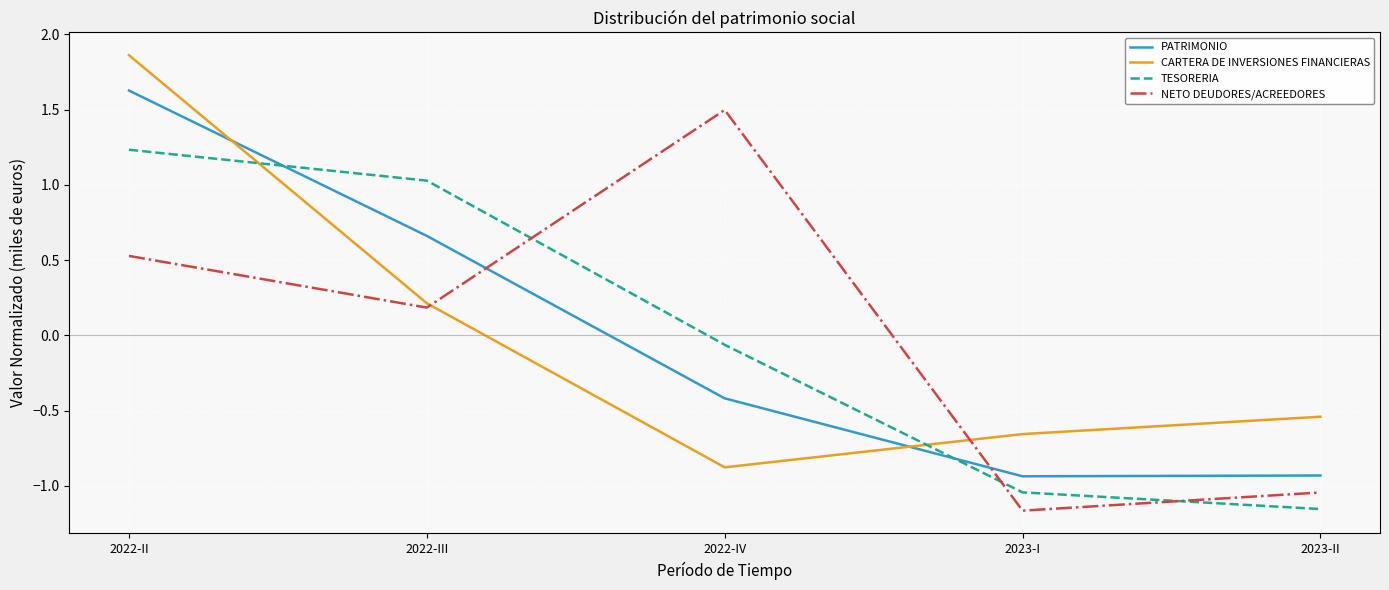

Where does the TESORERIA series first go above 0?

2022-II